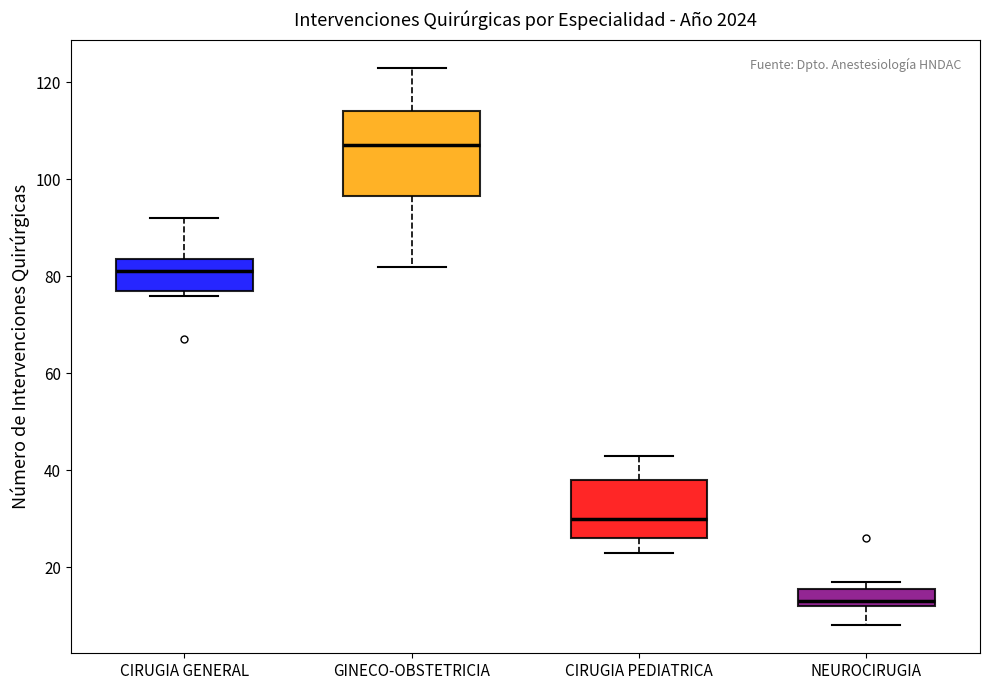

Which box's median line is the lowest?

NEUROCIRUGIA